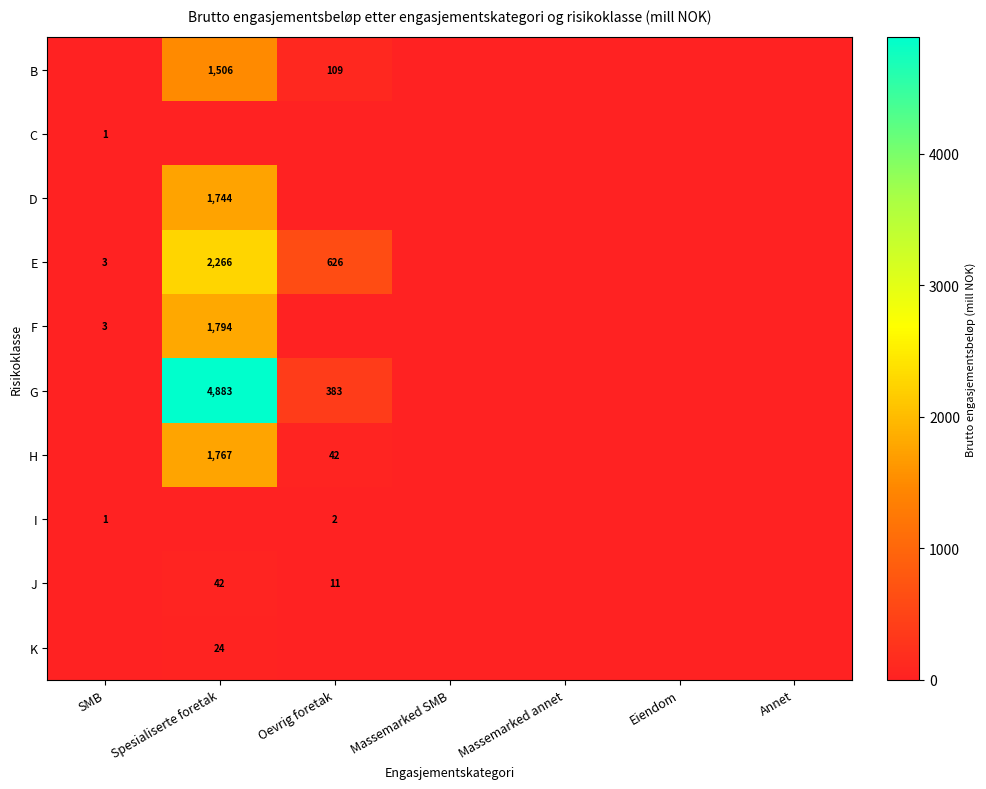

What is the difference between the E values at SMB and Spesialiserte foretak?

2263